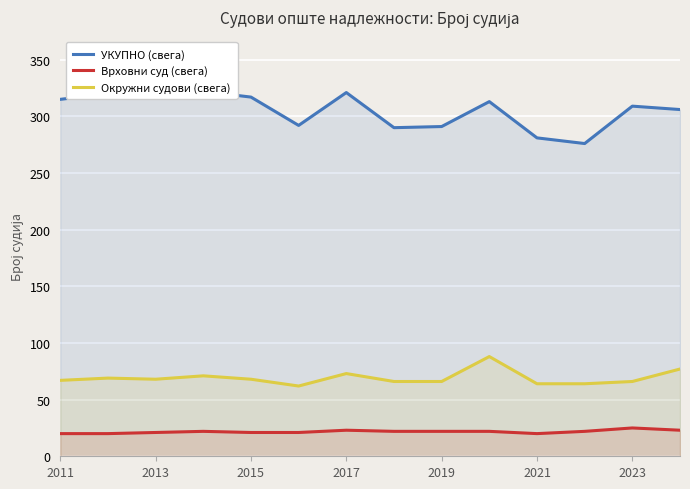

Does the chart display data point markers on the line(s)?

No